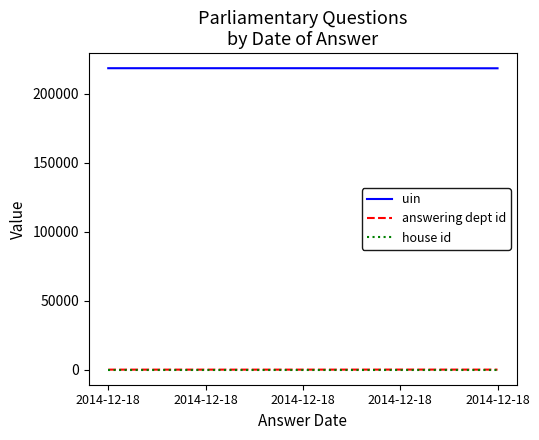

What is the total value across all series at 2014-12-18?

218703